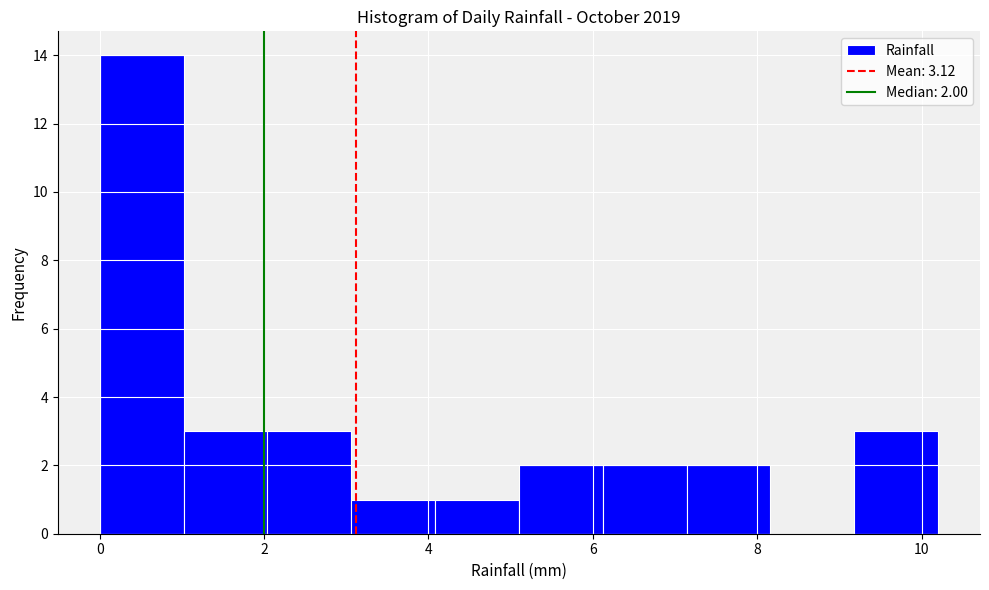

Over which range of the x-axis is the bar tallest?

0.00 to 1.02